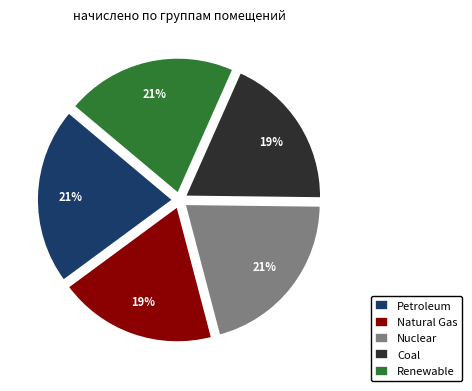

Is the sum of Nuclear and Petroleum greater than half?

No